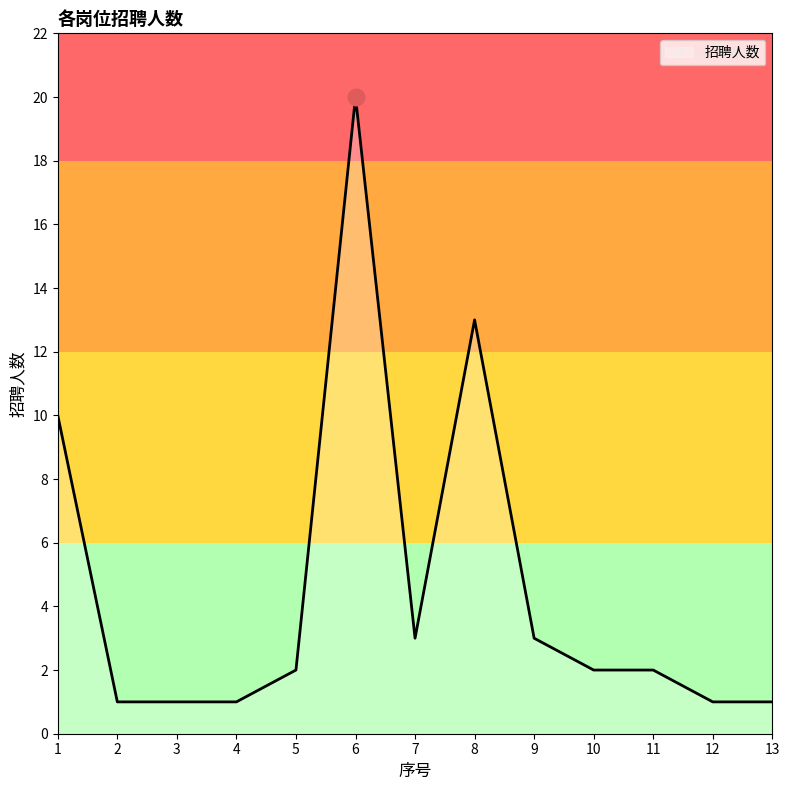

What is the difference between the maximum and minimum values?

19